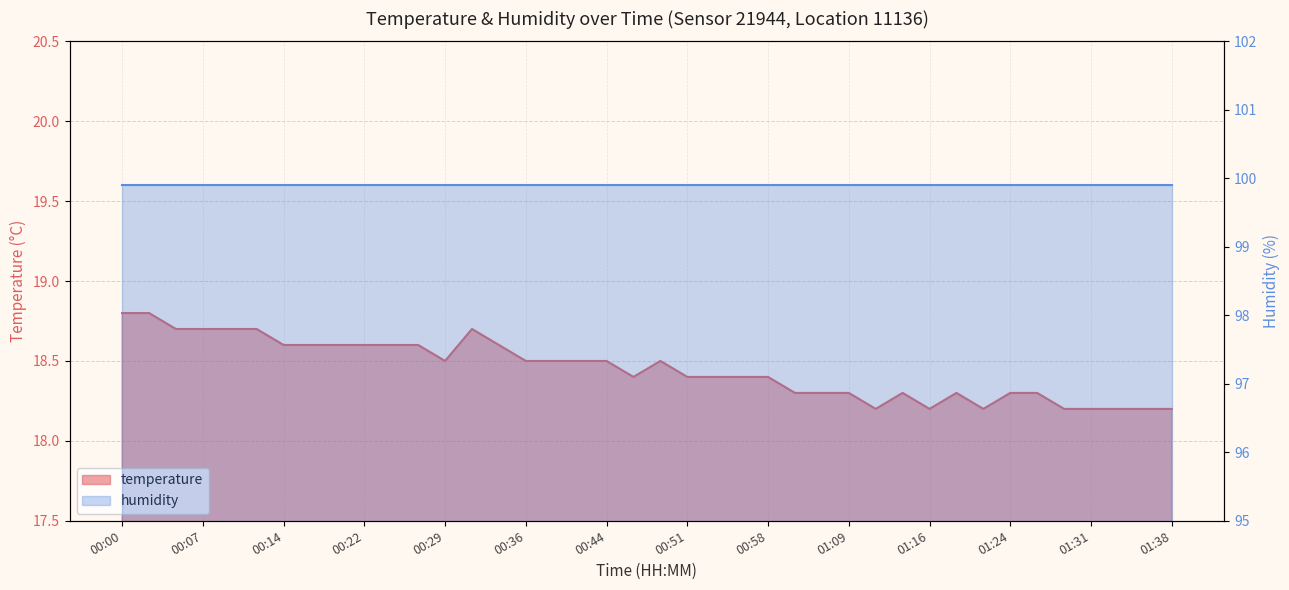

What position from the right is 00:31?

27